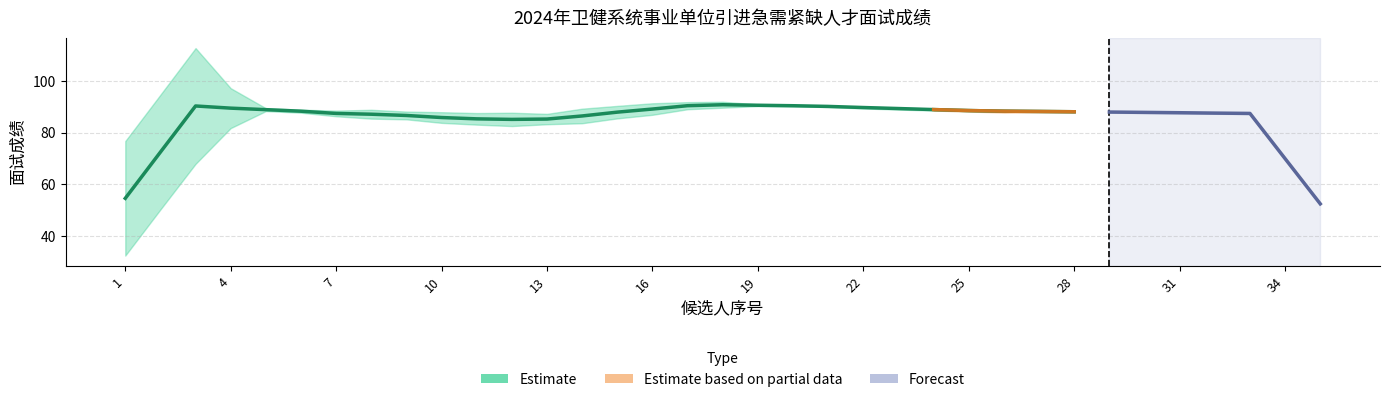

What is the value of the 37th point from the left?

87.6